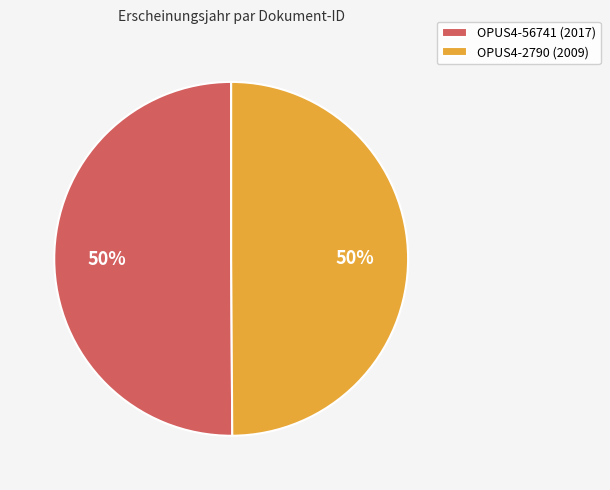

Approximately how many times larger is the value at OPUS4-2790 (2009) compared to OPUS4-56741 (2017)?

1.0